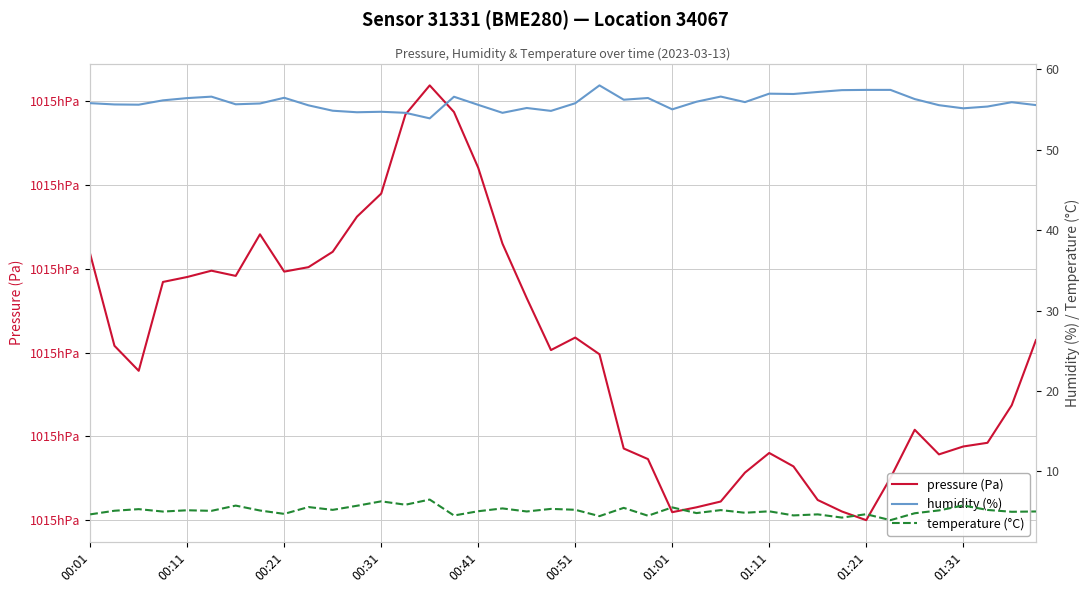

True or false: pressure (Pa) and humidity (%) intersect in this chart.

False